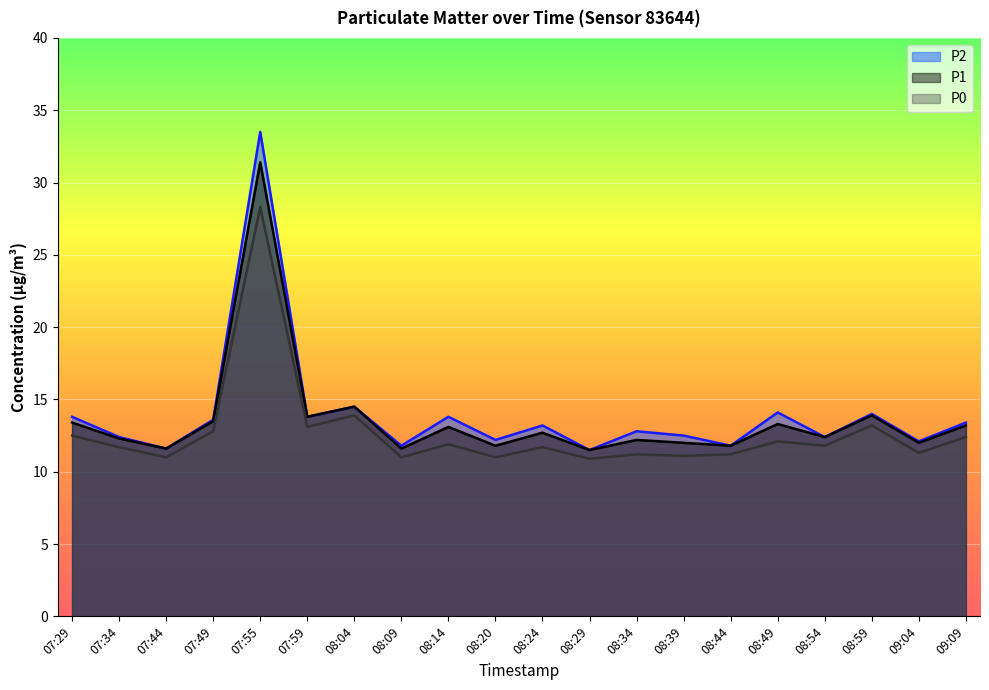

Reading left to right, what are all the values shown in this chart?

P2: 13.8	12.4	11.6	13.6	33.5	13.8	14.5	11.8	13.8	12.2	13.2	11.5	12.8	12.5	11.8	14.1	12.4	14.0	12.1	13.4
P1: 13.4	12.3	11.6	13.5	31.4	13.8	14.5	11.6	13.1	11.8	12.7	11.5	12.2	12.0	11.8	13.3	12.4	13.9	12.0	13.2
P0: 12.5	11.7	11.0	12.8	28.3	13.1	13.9	11.0	11.9	11.0	11.7	10.9	11.2	11.1	11.2	12.1	11.8	13.2	11.3	12.4